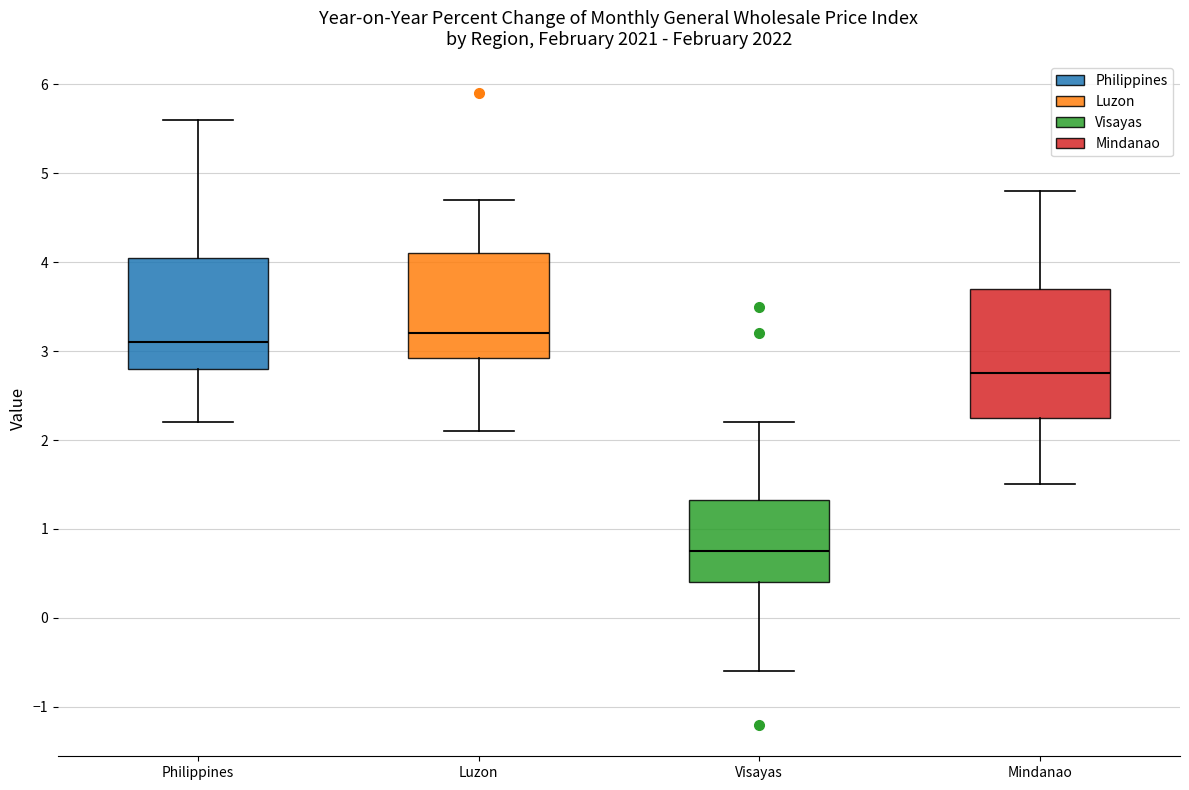

Where does the lower whisker of the box for Philippines end on the y-axis? The values are not printed on the chart, so give them approximately, as read against the axis.

2.2